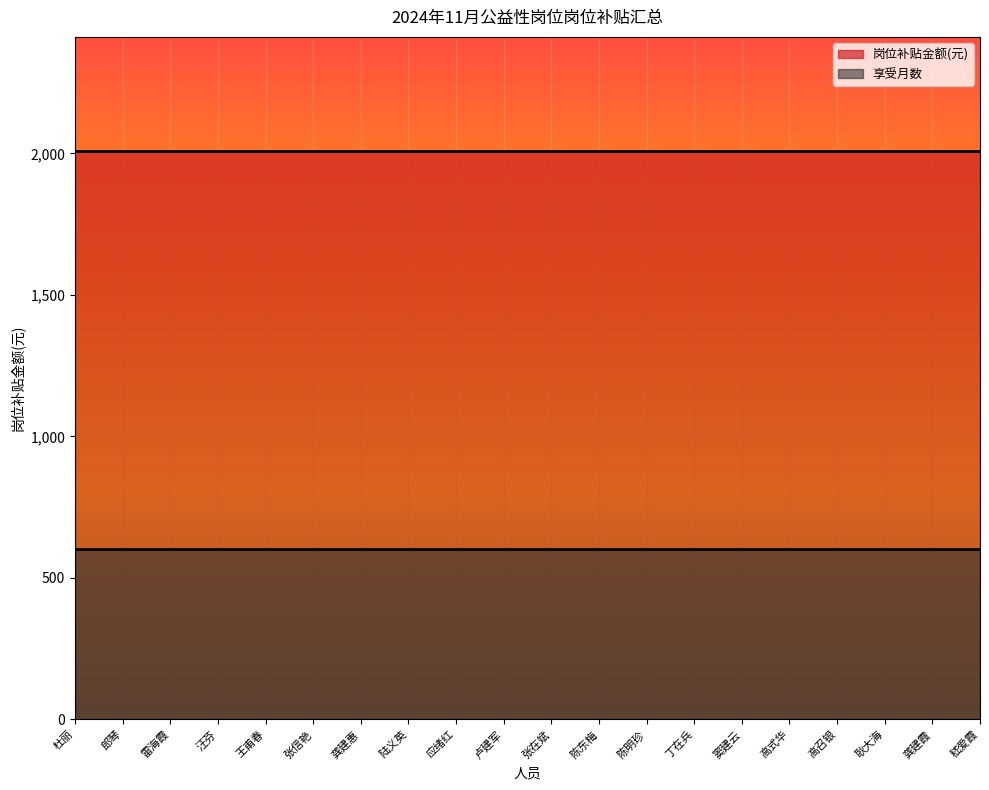

True or false: 岗位补贴享受月数 has a value of 2 at 郎琴.

False